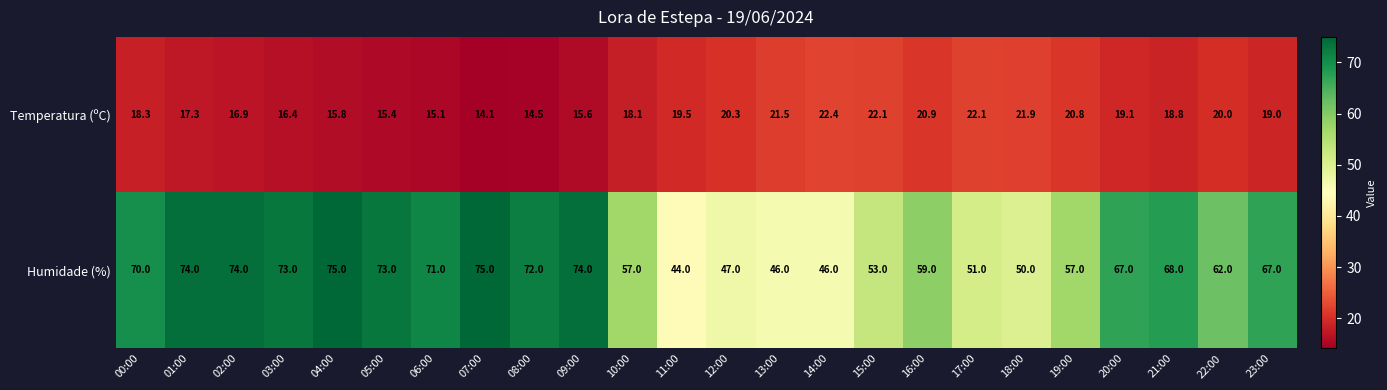

At 00:00, list the series in order from largest to smallest.

Humidade (%), Temperatura (ºC)